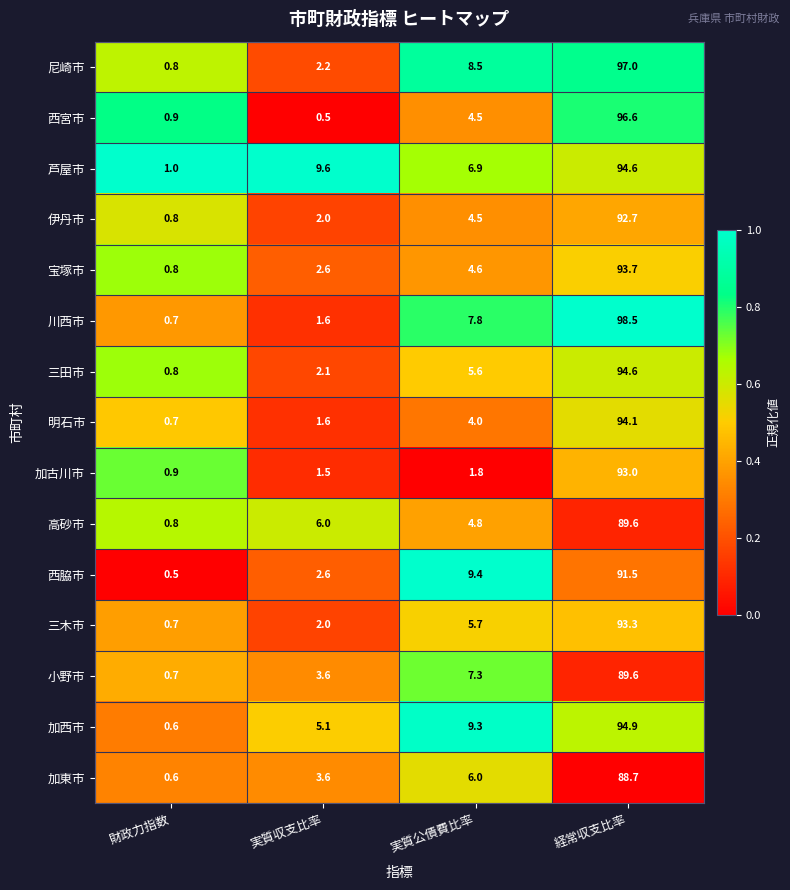

At which label is 小野市 closest to 45?

実質公債費比率